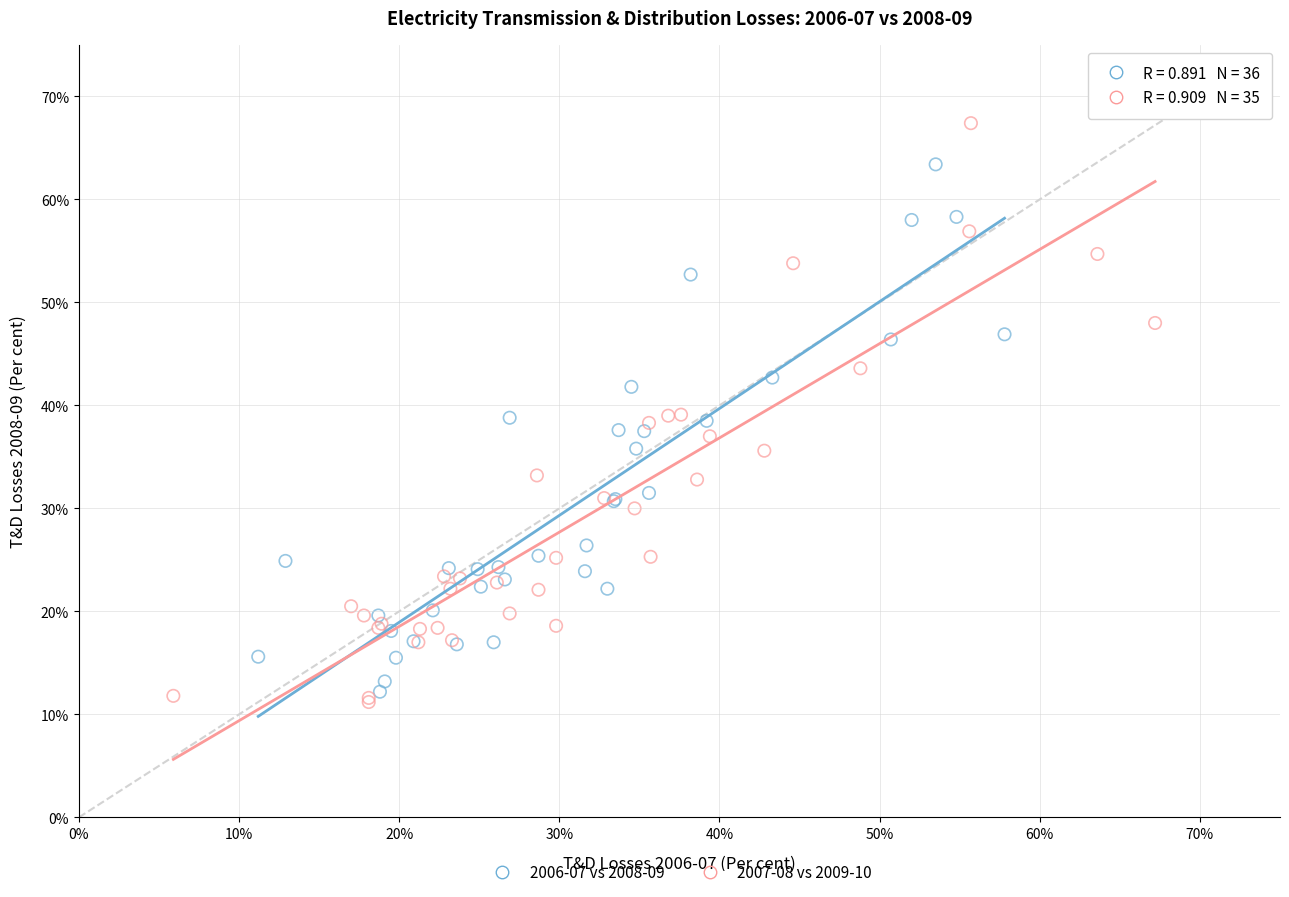

Which series has the widest spread of Y values?

2007-08 vs 2009-10